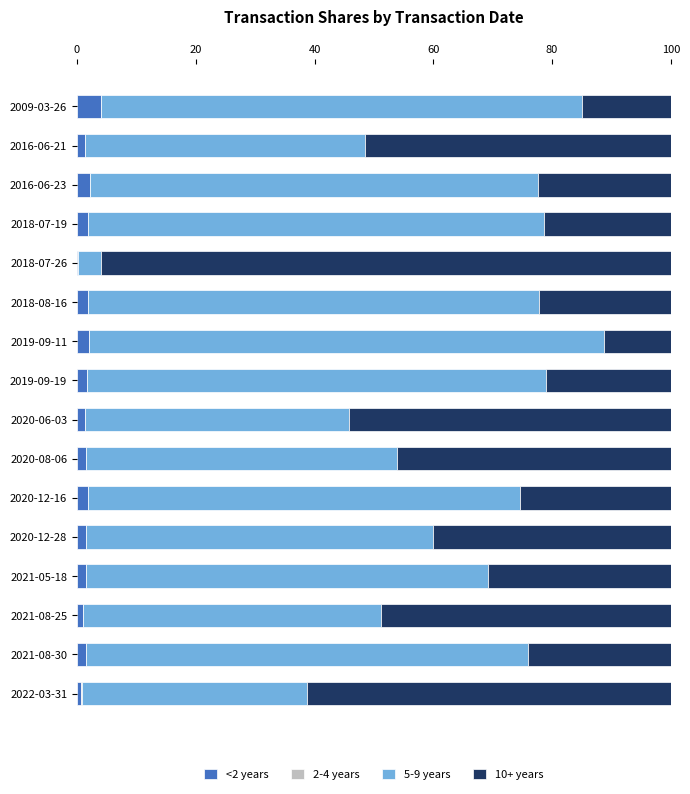

True or false: <2 years has a value of 4.1 at 2009-03-26.

True